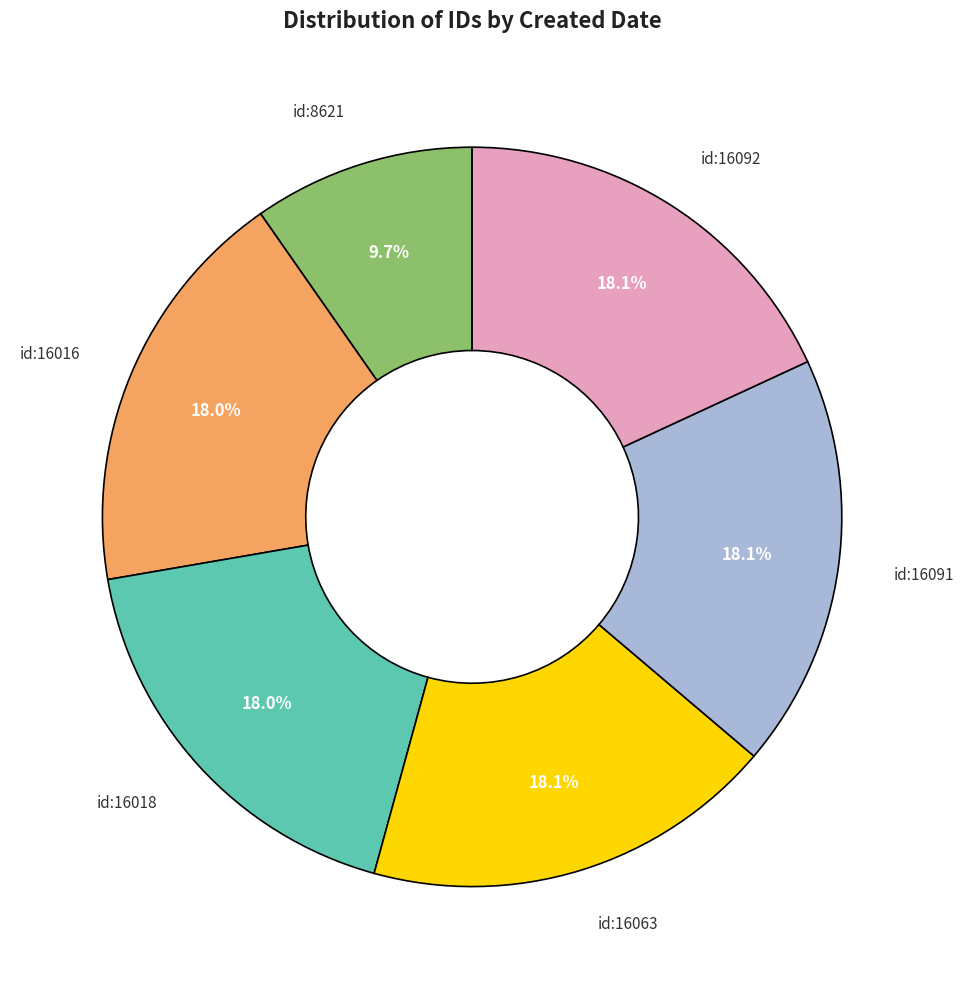

How many segments does this pie chart have?

6